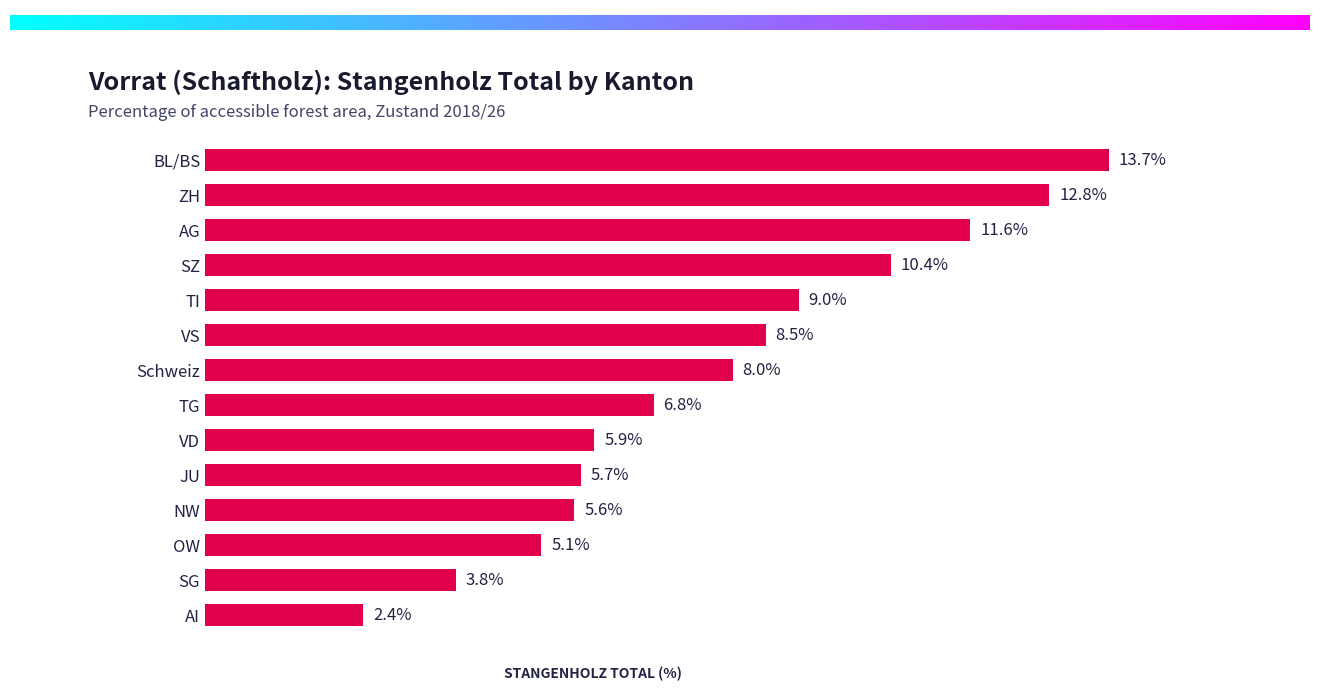

At which category does the chart reach its minimum across all series?

AI